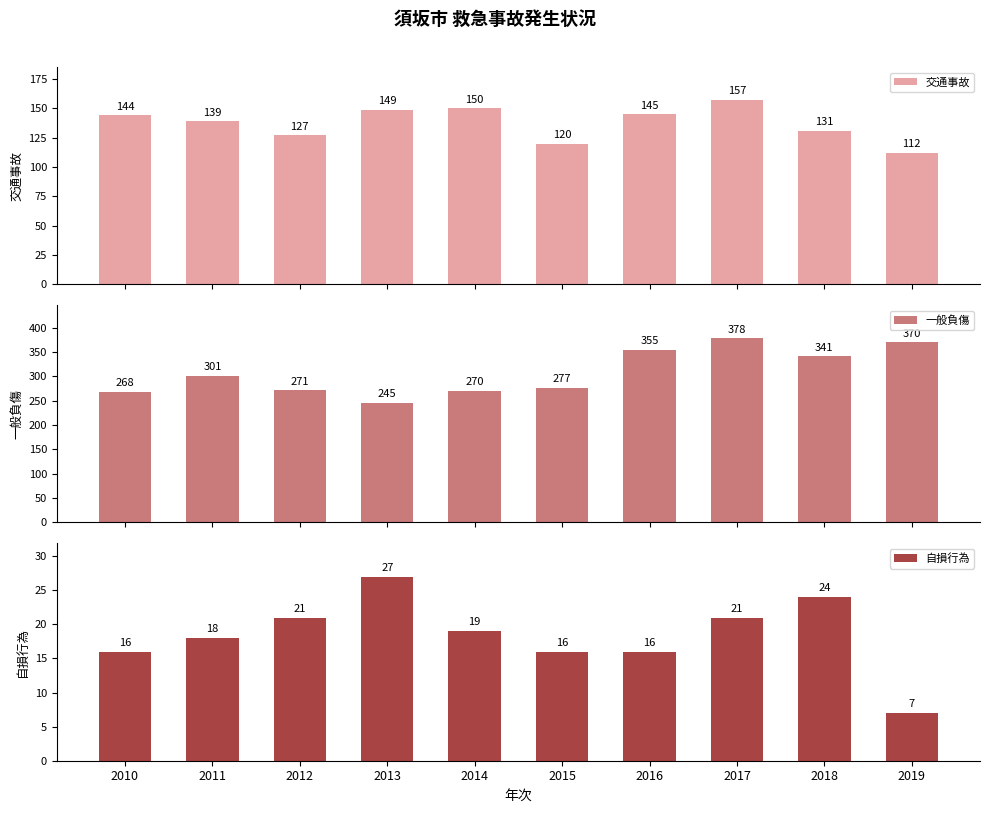

What is the sum of the 自損行為 values at 2018 and 2012?

45